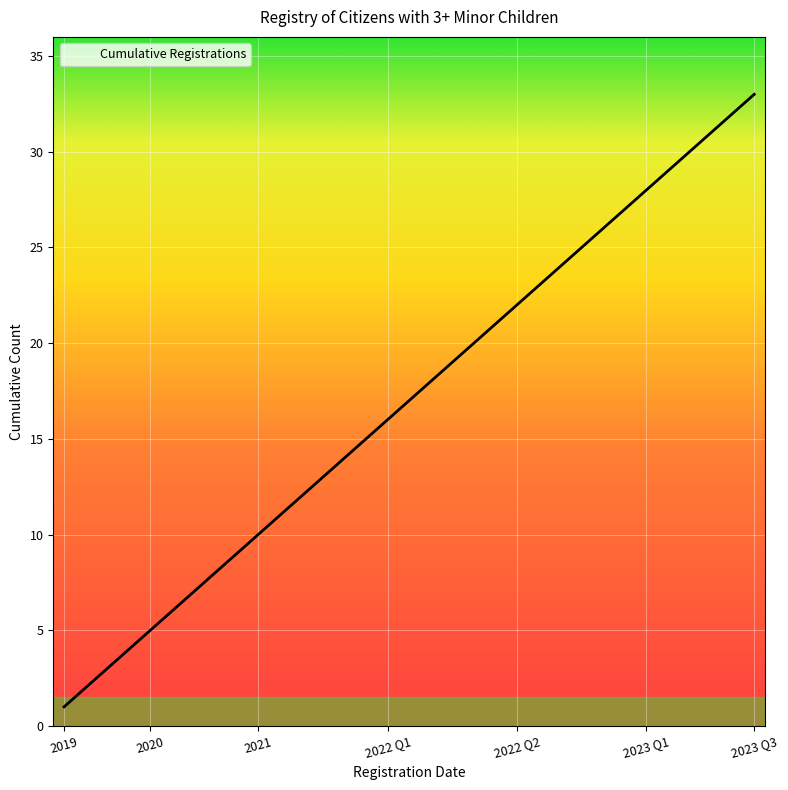

What is the difference between the maximum and minimum values?

32